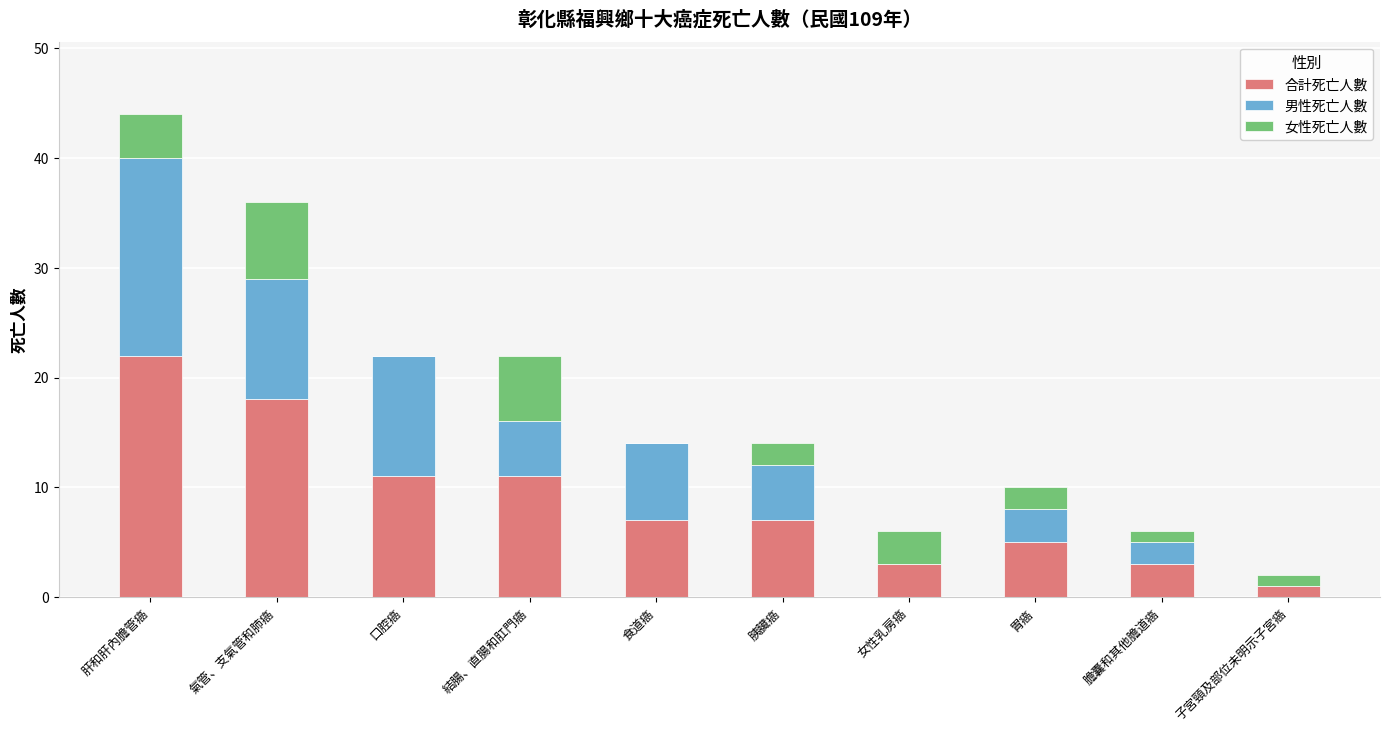

At which label does 合計死亡人數 reach its peak?

肝和肝內膽管癌